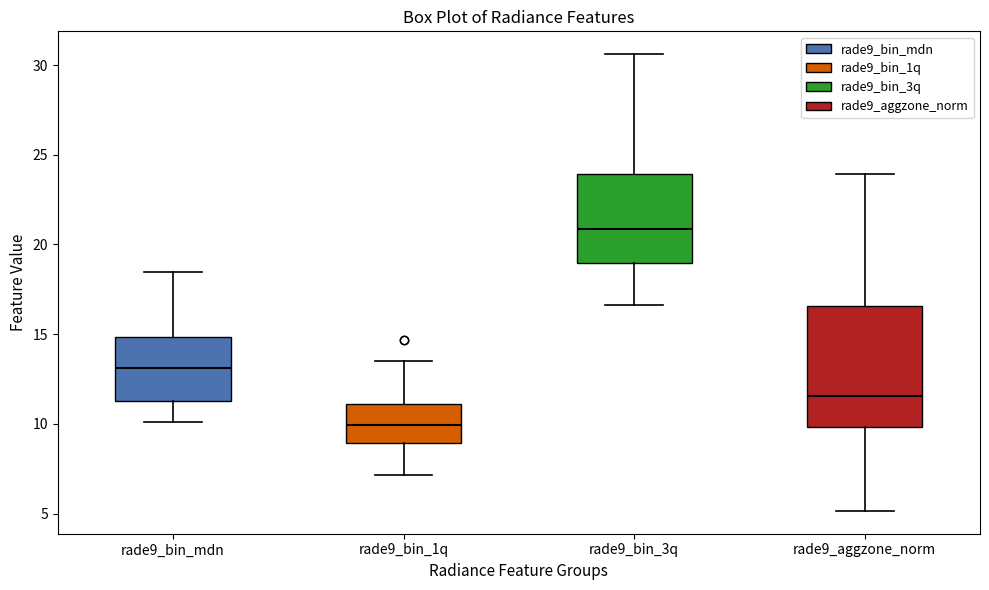

Where is the lower edge of the box for rade9_bin_mdn on the y-axis? The values are not printed on the chart, so give them approximately, as read against the axis.

11.0